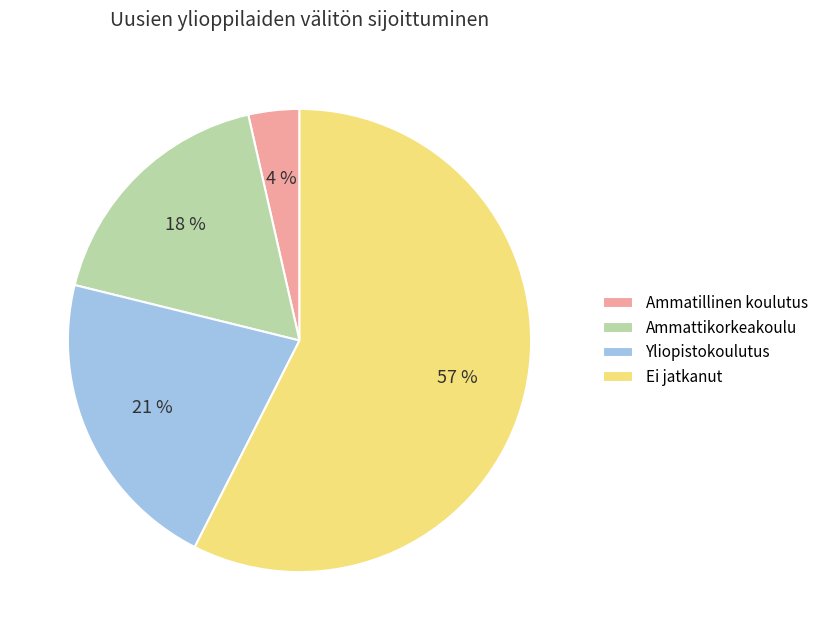

Is it true that Ammattikorkeakoulu is 18% of the pie?

True